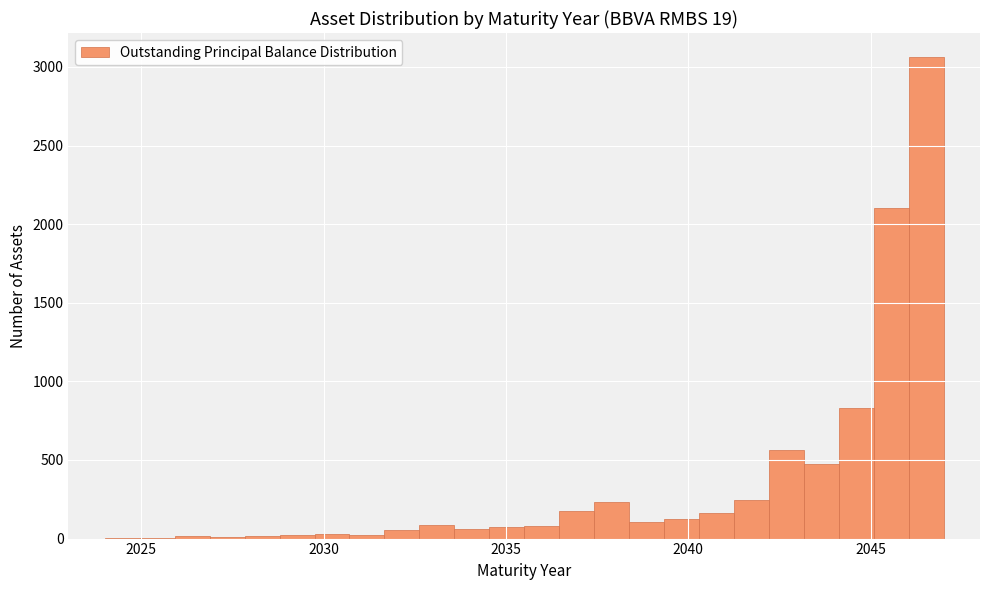

Read against the x-axis, roughly where is the centre of the tallest bar?

2046.5